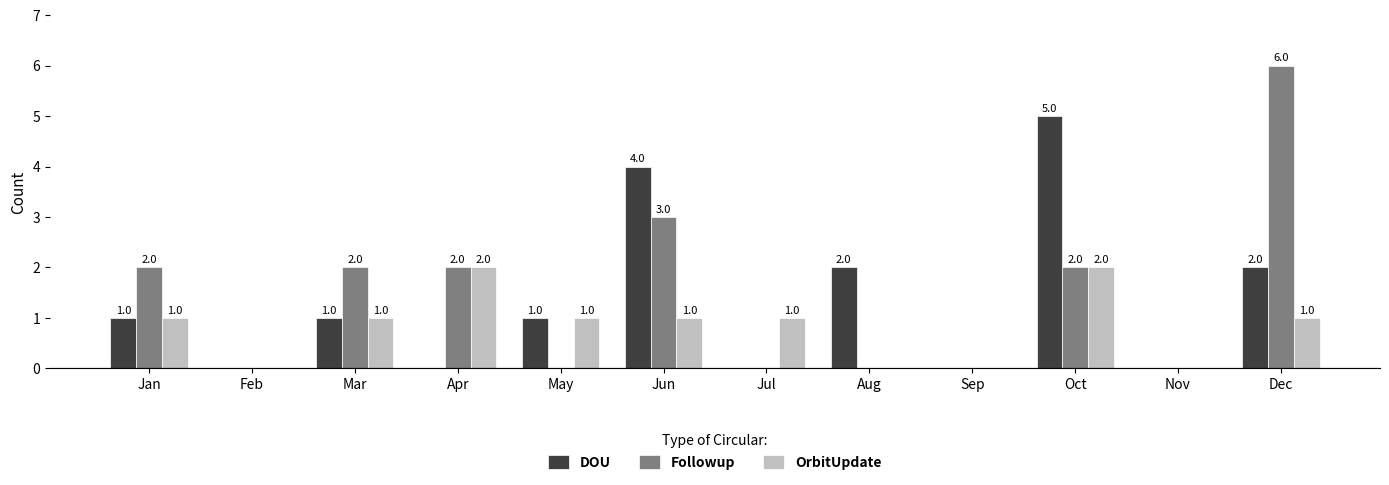

True or false: DOU has a value of 0 at May.

False